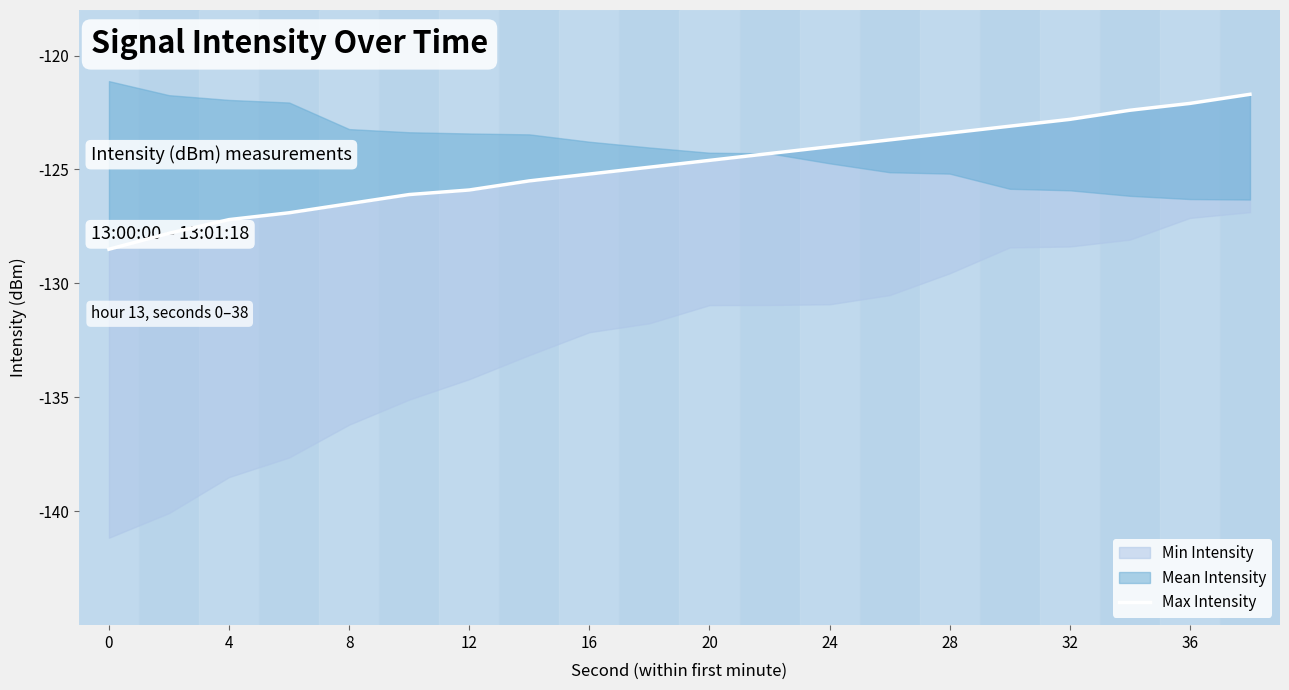

What is the sum of the values at 11 and 36?

-249.2